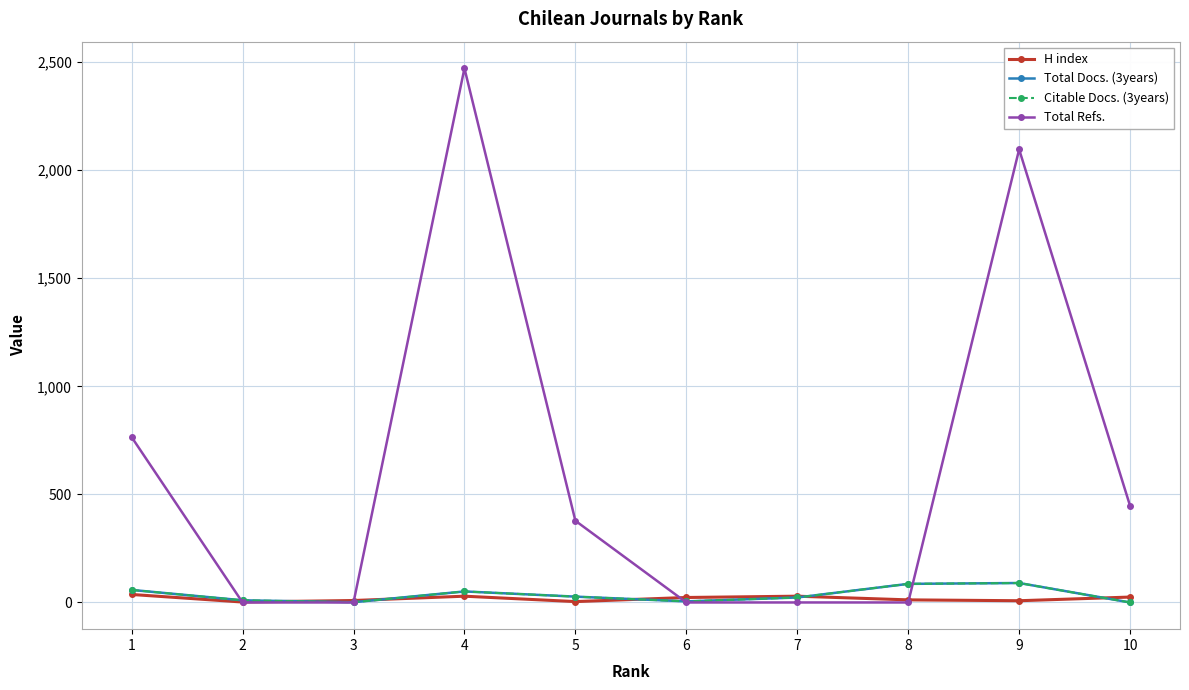

Rank the series by their maximum value, from lowest to highest.

H index, Total Docs. (3years), Citable Docs. (3years), Total Refs.